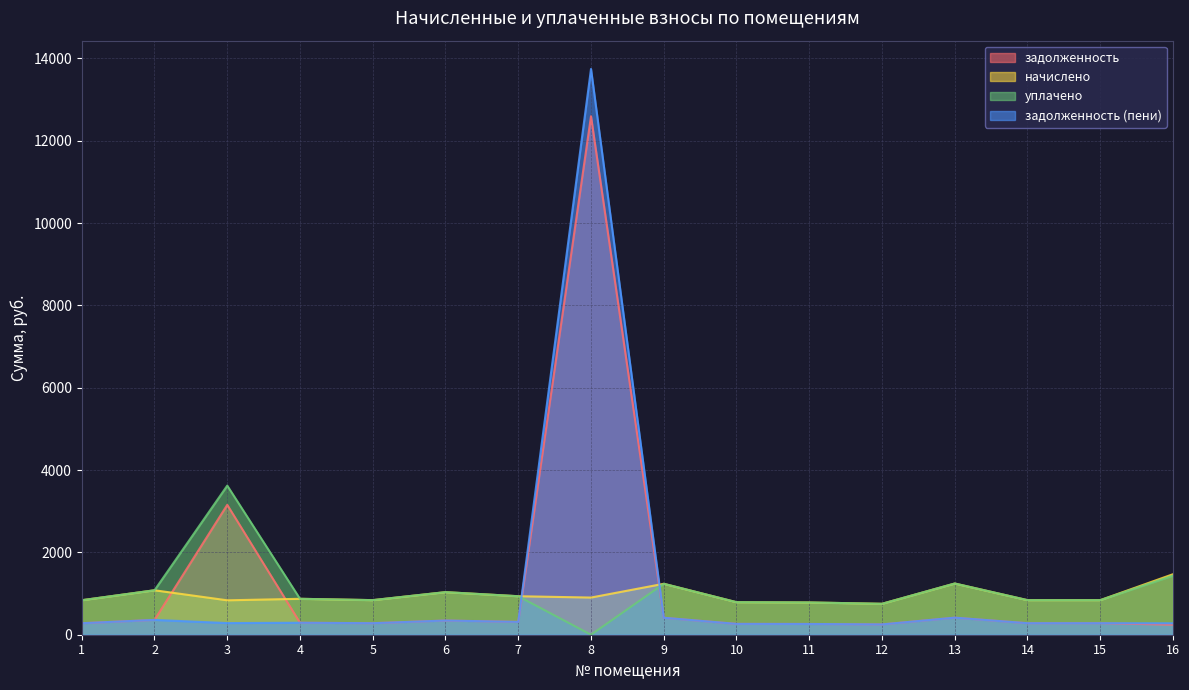

Is the value of задолженность (пени) at 9 greater than the value of задолженность at 5?

Yes